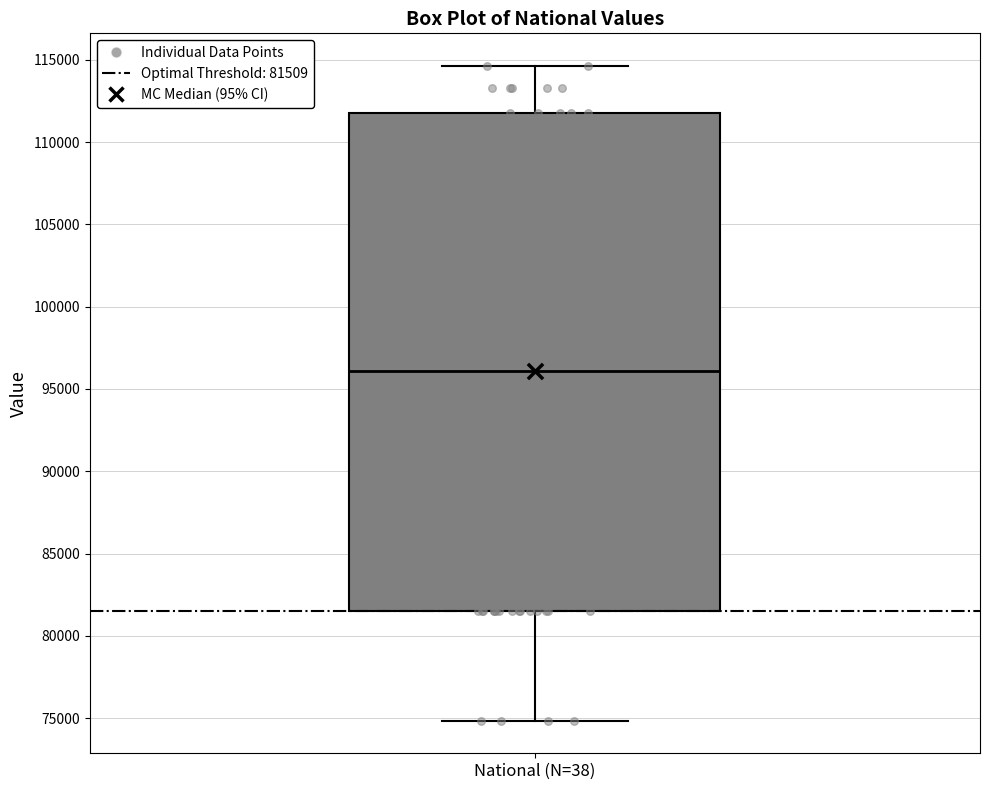

Read this box plot against the y-axis: the position of the median line, the range covered by the box, and the ends of both whiskers. The values are not printed on the chart, so give them approximately, as read against the axis.

median 96000, box 81500 to 112000, whiskers 75000 to 114500